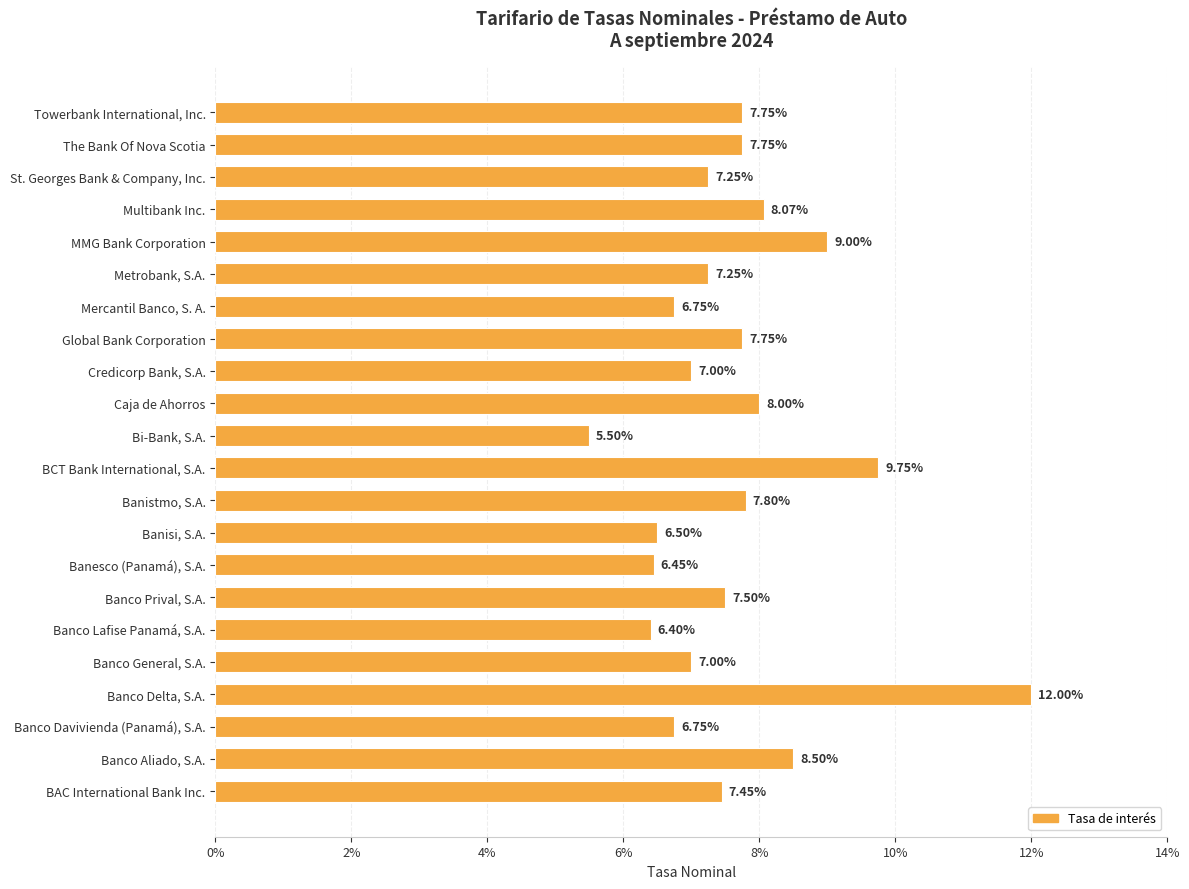

Where is the data nearest to the value 0?

Bi-Bank, S.A.